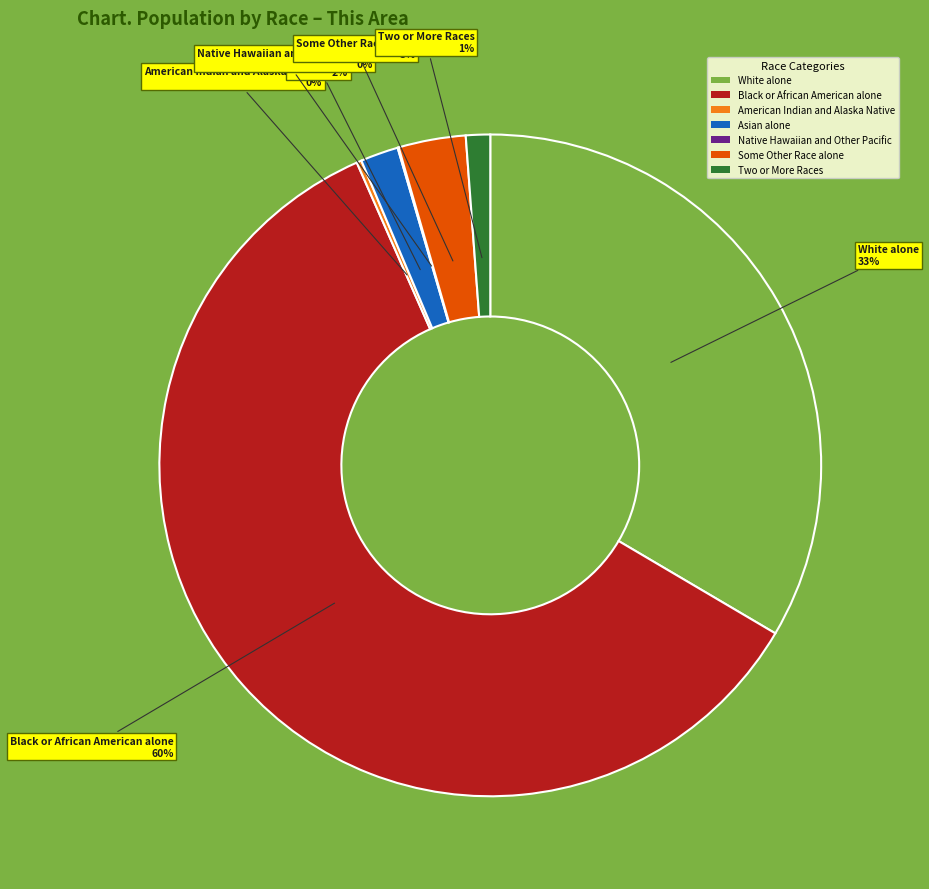

Is there any slice that represents more than half of the pie?

Yes